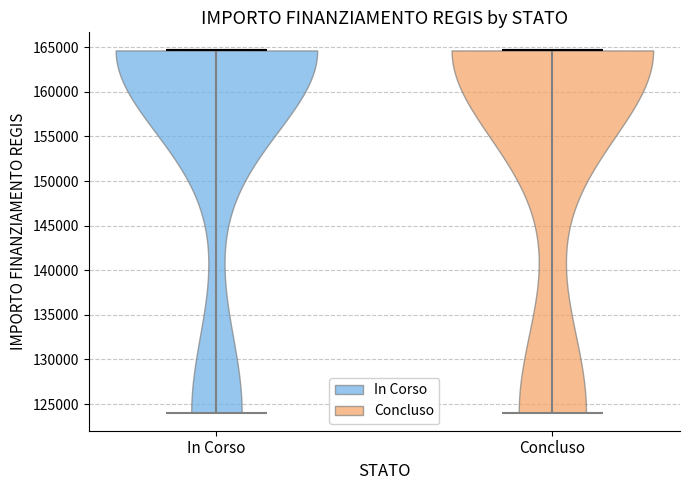

Reading left to right, read every violin against the y-axis: where its median line is, and the lowest and highest points it reaches. The values are not printed on the chart, so give them approximately, as read against the axis.

In Corso: median line 164500, lowest point 124000, highest point 164500
Concluso: median line 164500, lowest point 124000, highest point 164500